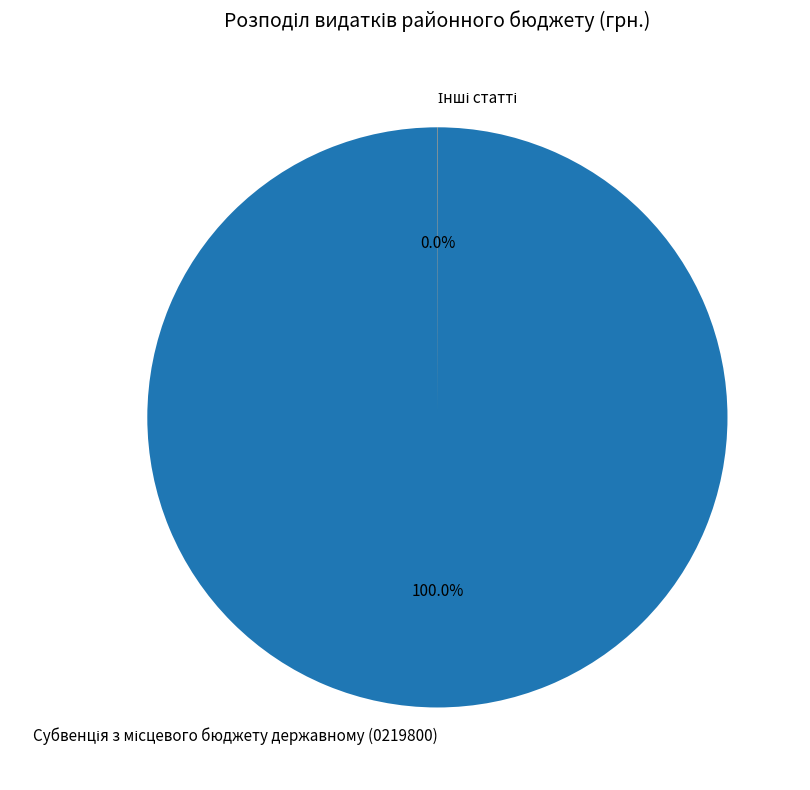

Is there any slice that represents more than half of the pie?

Yes